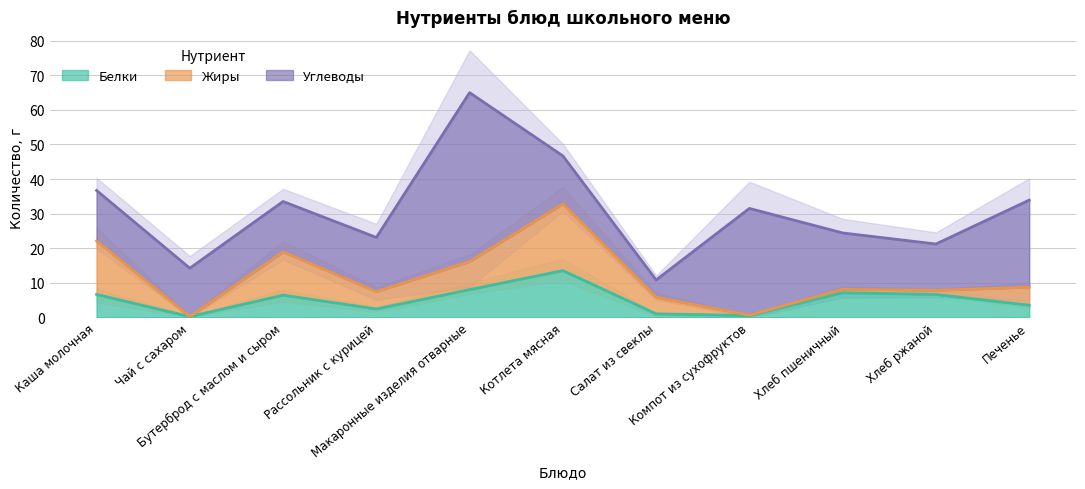

Count the number of data series in this chart.

3